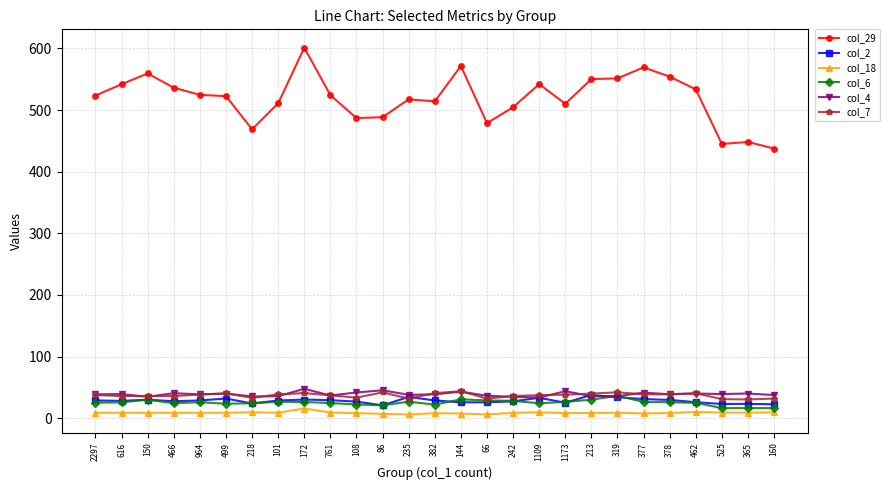

What is the minimum value shown in the chart?

6.0